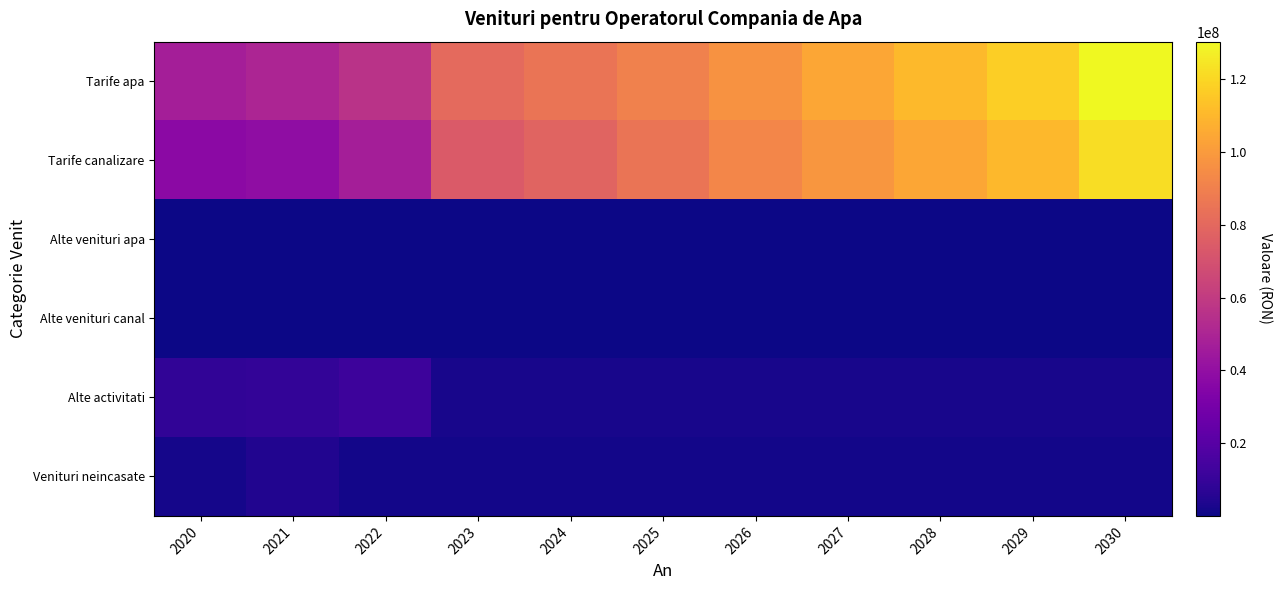

Which has a higher value, 2020 or 2023?

2023